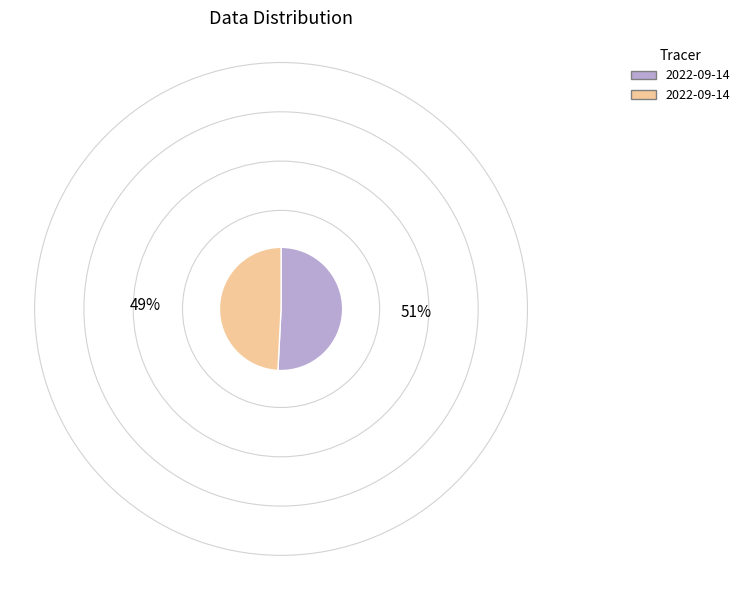

Is there a majority slice in this chart?

Yes